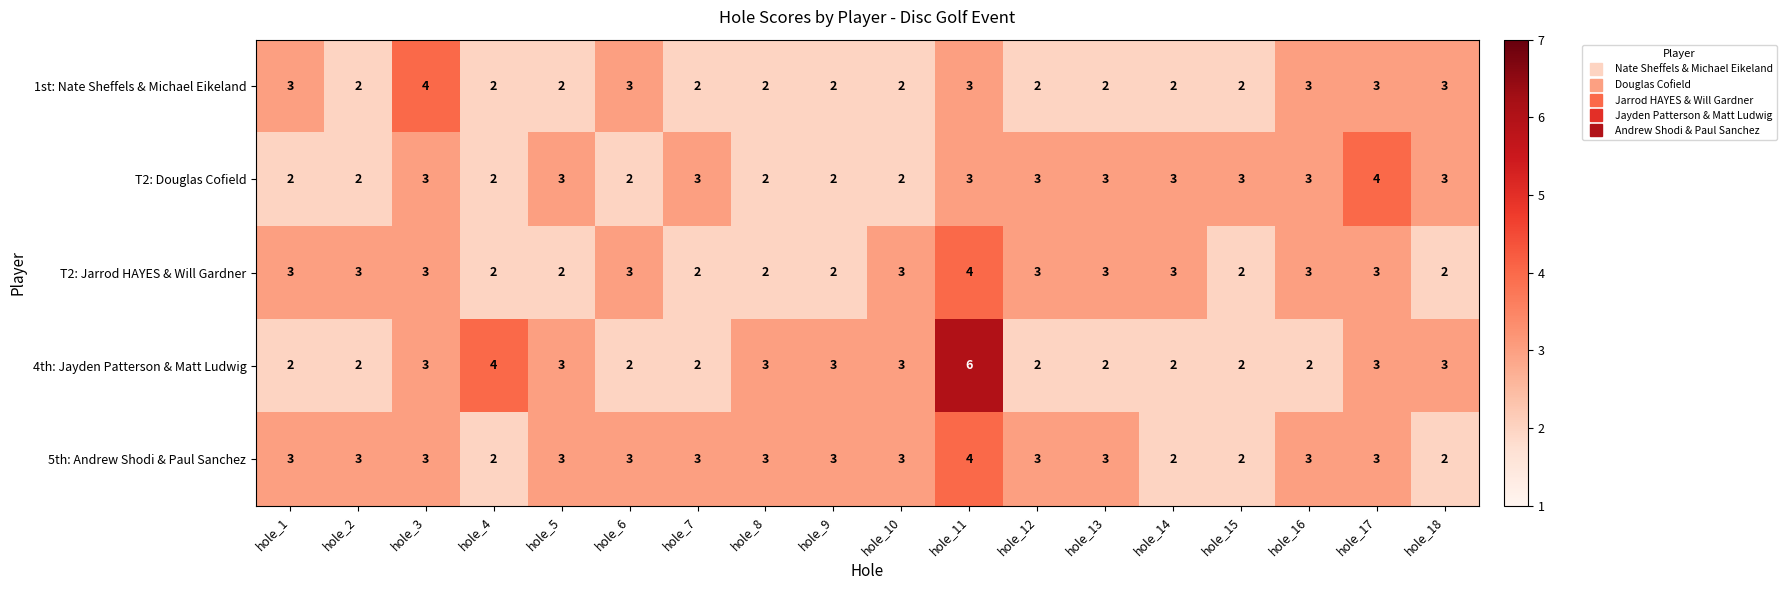

What is the total value across all series at hole_14?

12